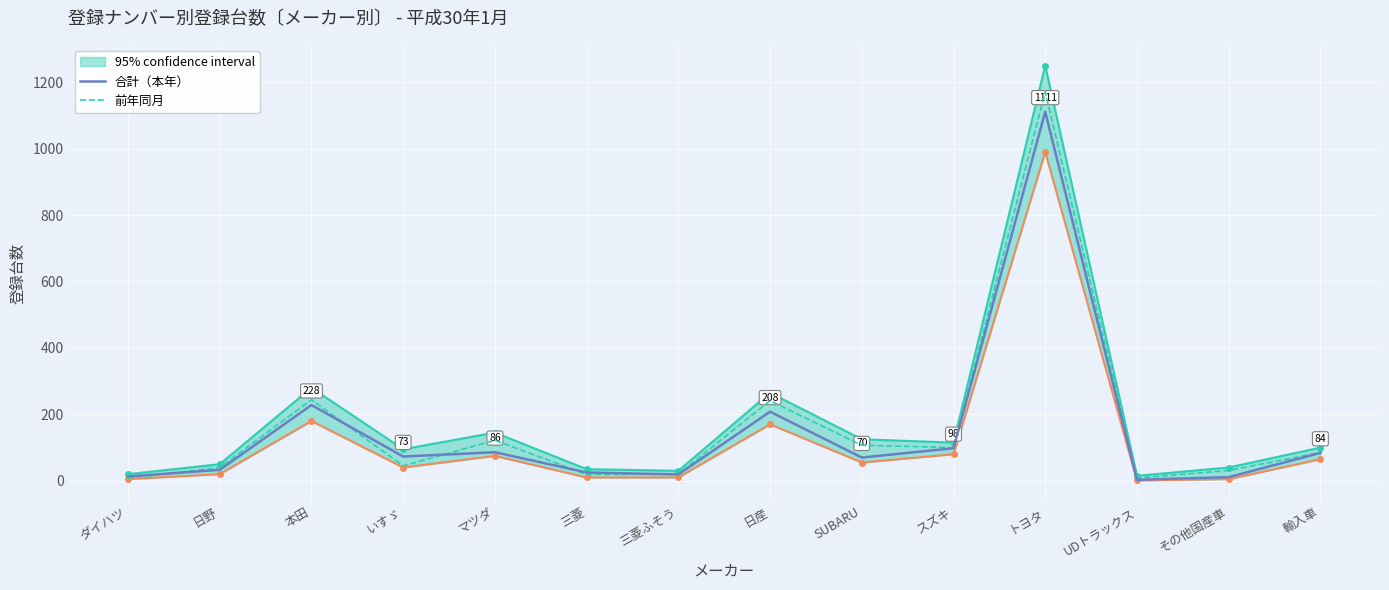

True or false: 合計（本年） and 前年同月 intersect in this chart.

True